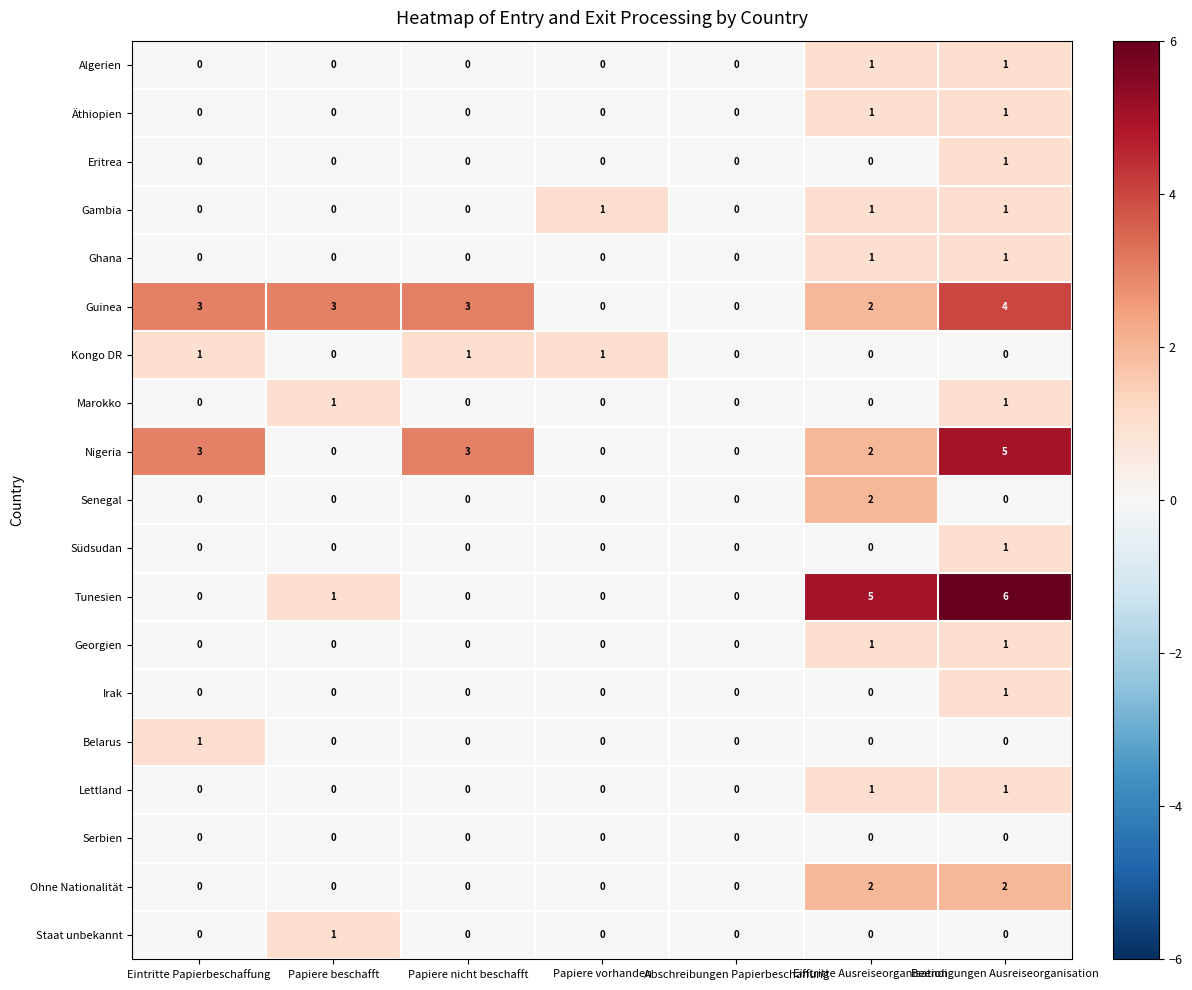

Count the number of categories in the chart.

7